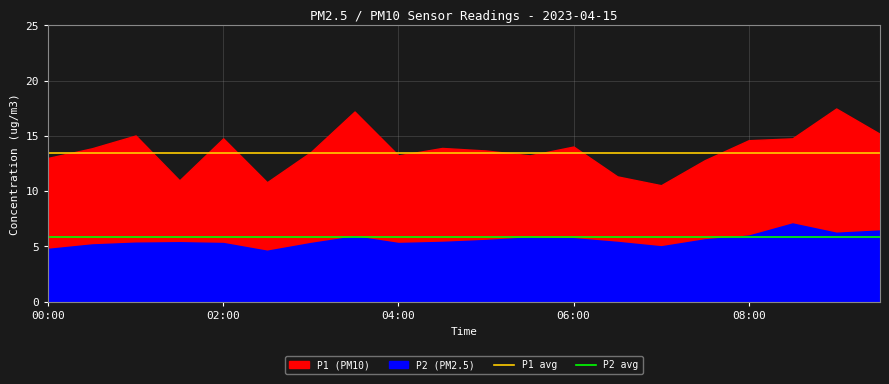

What is the lowest value of the P1 avg series?

13.4